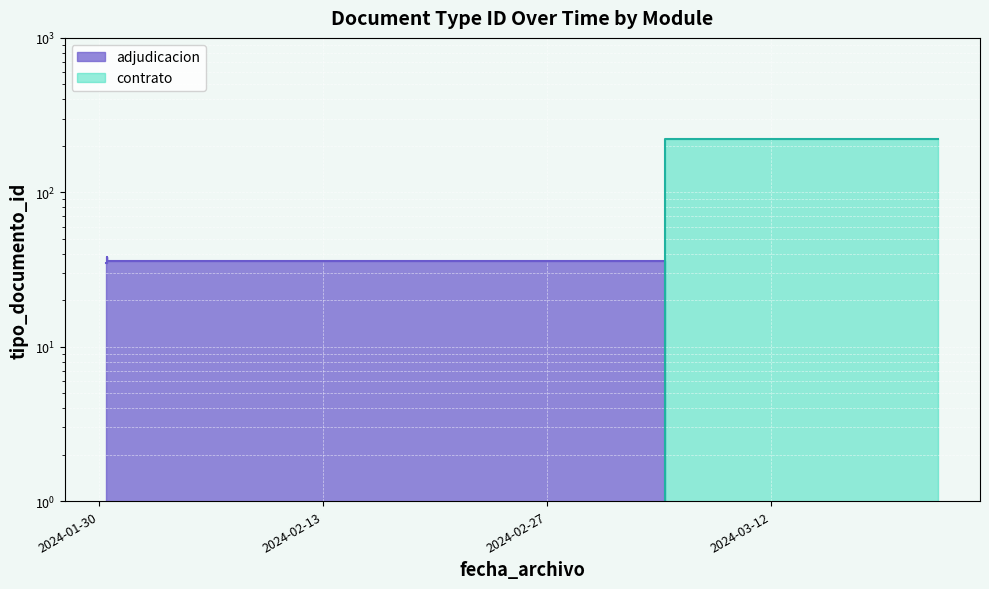

Which label corresponds to the smallest value in the chart?

2024-03-05 09:27:49